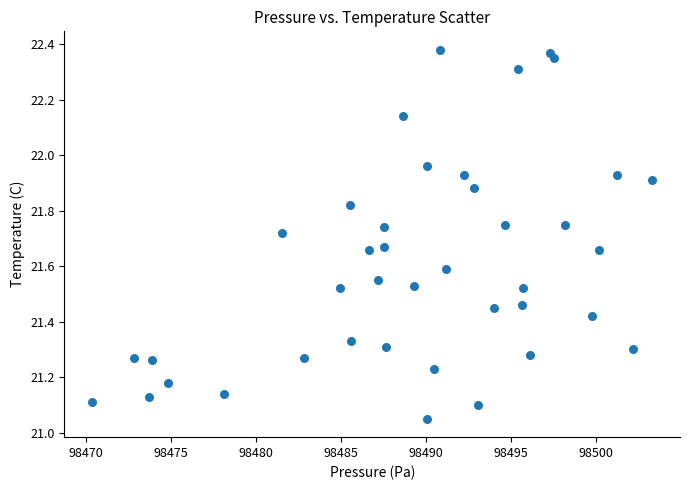

What is the range of X values (max minus min)?

32.9